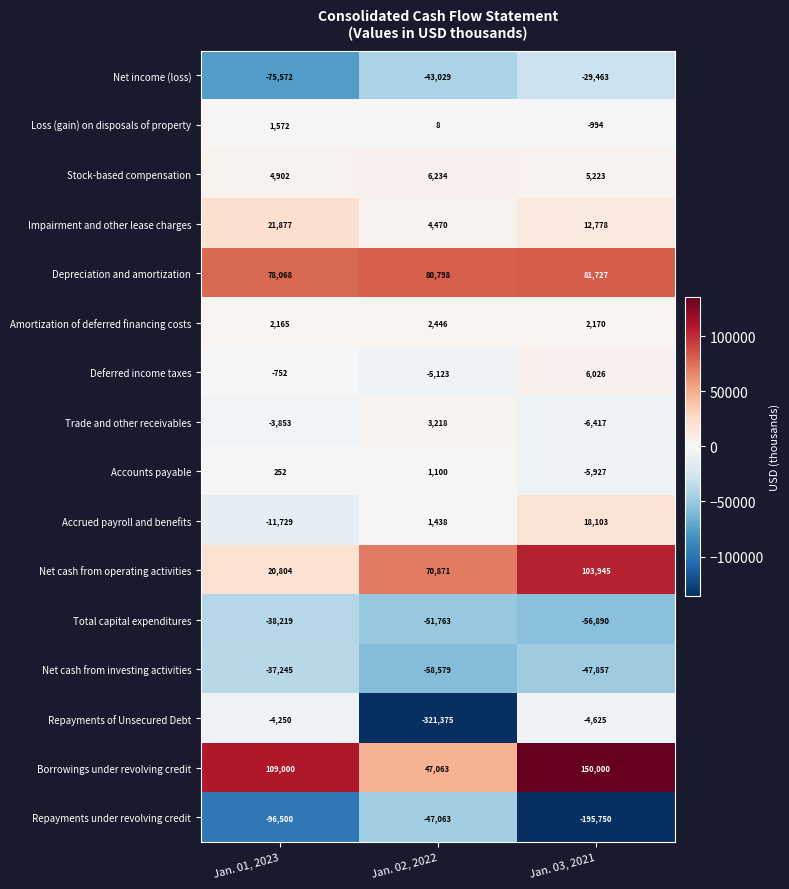

Which series has the largest total across all categories?

Borrowings under revolving credit